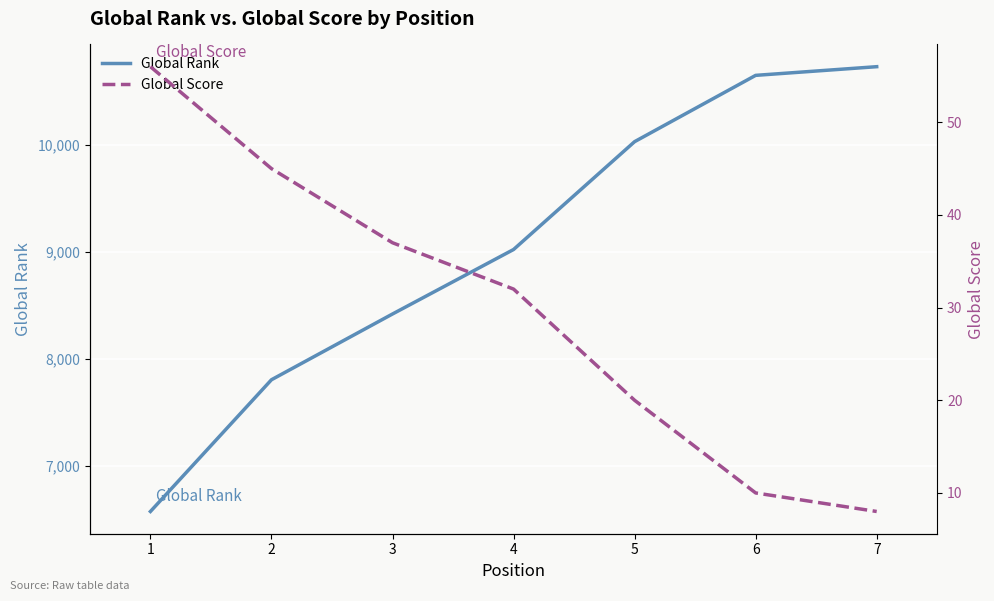

Reading left to right, what are all the values shown in this chart?

Global Rank: 6576	7806	8420	9022	10029	10648	10729
Global Score: 56	45	37	32	20	10	8